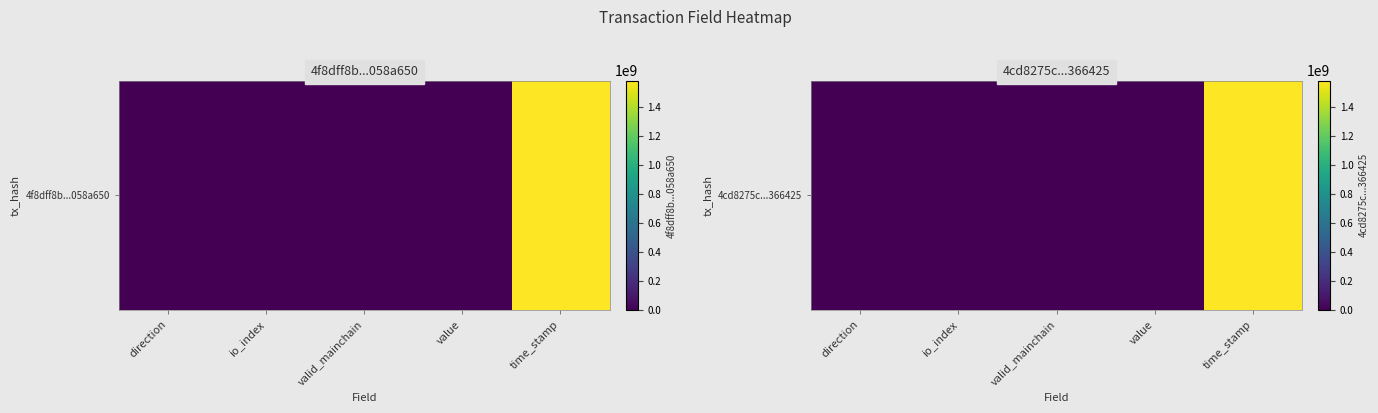

List the labels in order of value, smallest first.

value, direction, valid_mainchain, io_index, time_stamp